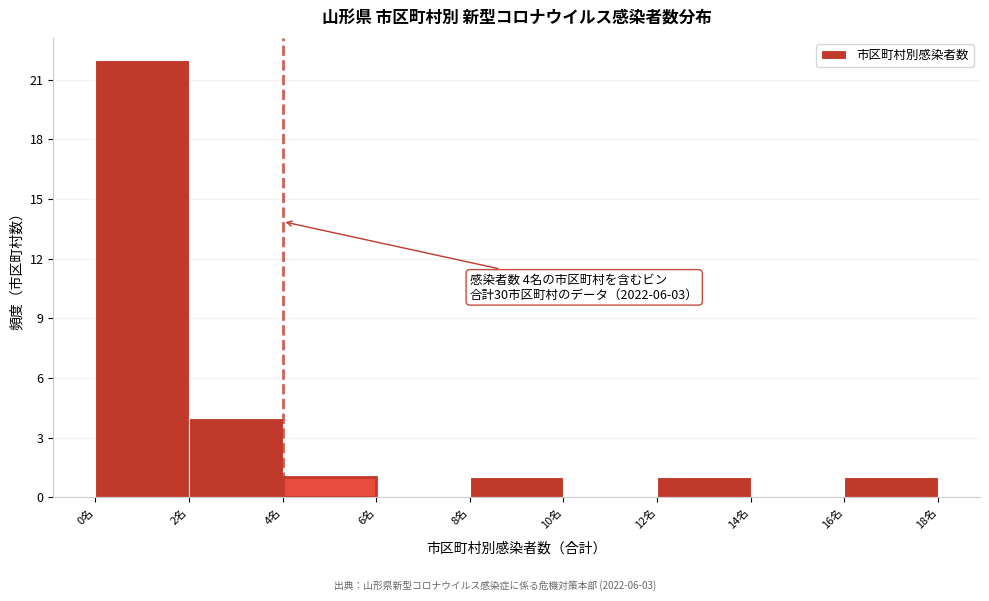

Over which range of the x-axis is the bar tallest?

0 to 2